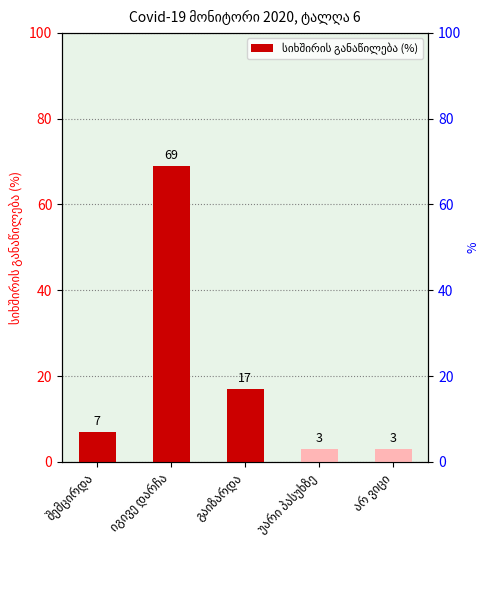

What is the sum of all values?

99